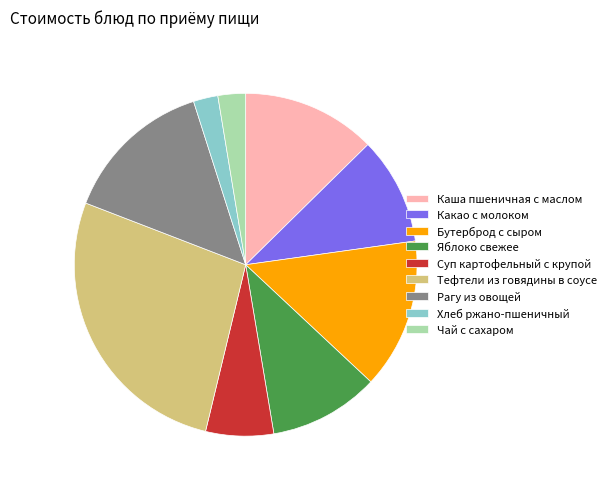

Which category has the biggest portion of the pie?

Тефтели из говядины в соусе